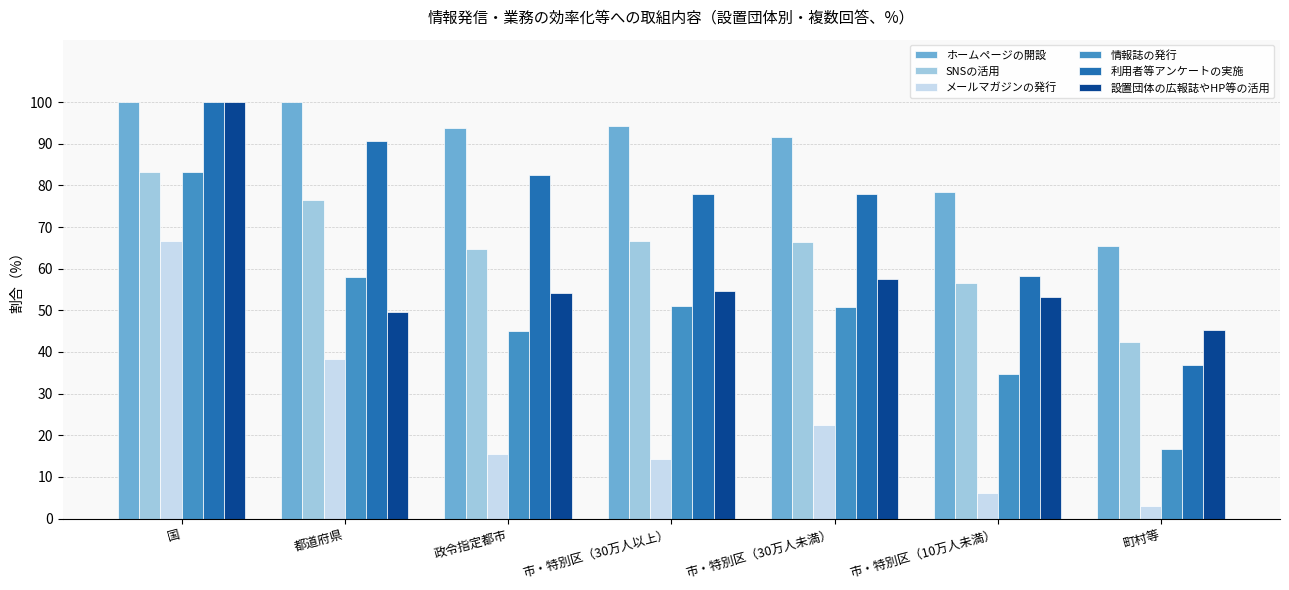

Which series has the widest spread of values?

情報誌の発行